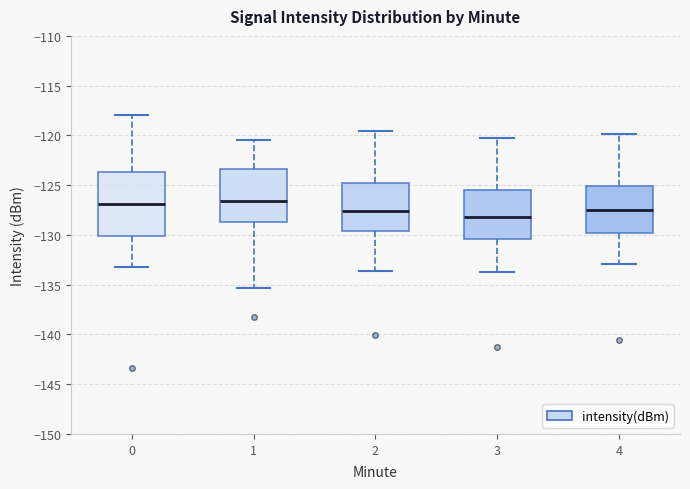

Reading left to right, read every box against the y-axis: the position of its median line, the range the box covers, and the ends of its whiskers. The values are not printed on the chart, so give them approximately, as read against the axis.

0: median -127.0, box -130.0 to -123.5, whiskers -133.0 to -118.0
1: median -126.5, box -128.5 to -123.5, whiskers -135.5 to -120.5
2: median -127.5, box -129.5 to -124.5, whiskers -133.5 to -119.5
3: median -128.0, box -130.5 to -125.5, whiskers -133.5 to -120.5
4: median -127.5, box -130.0 to -125.0, whiskers -133.0 to -120.0